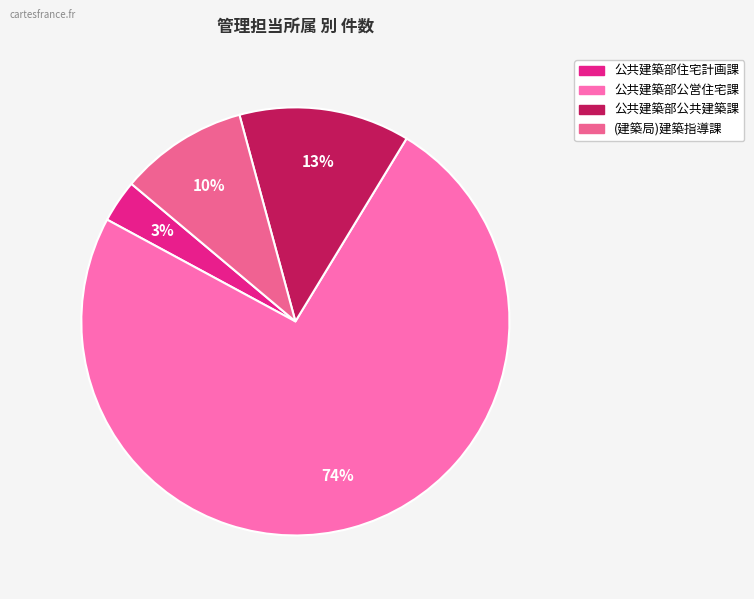

What percentage is the (建築局)建築指導課 slice, to the nearest percent?

10%